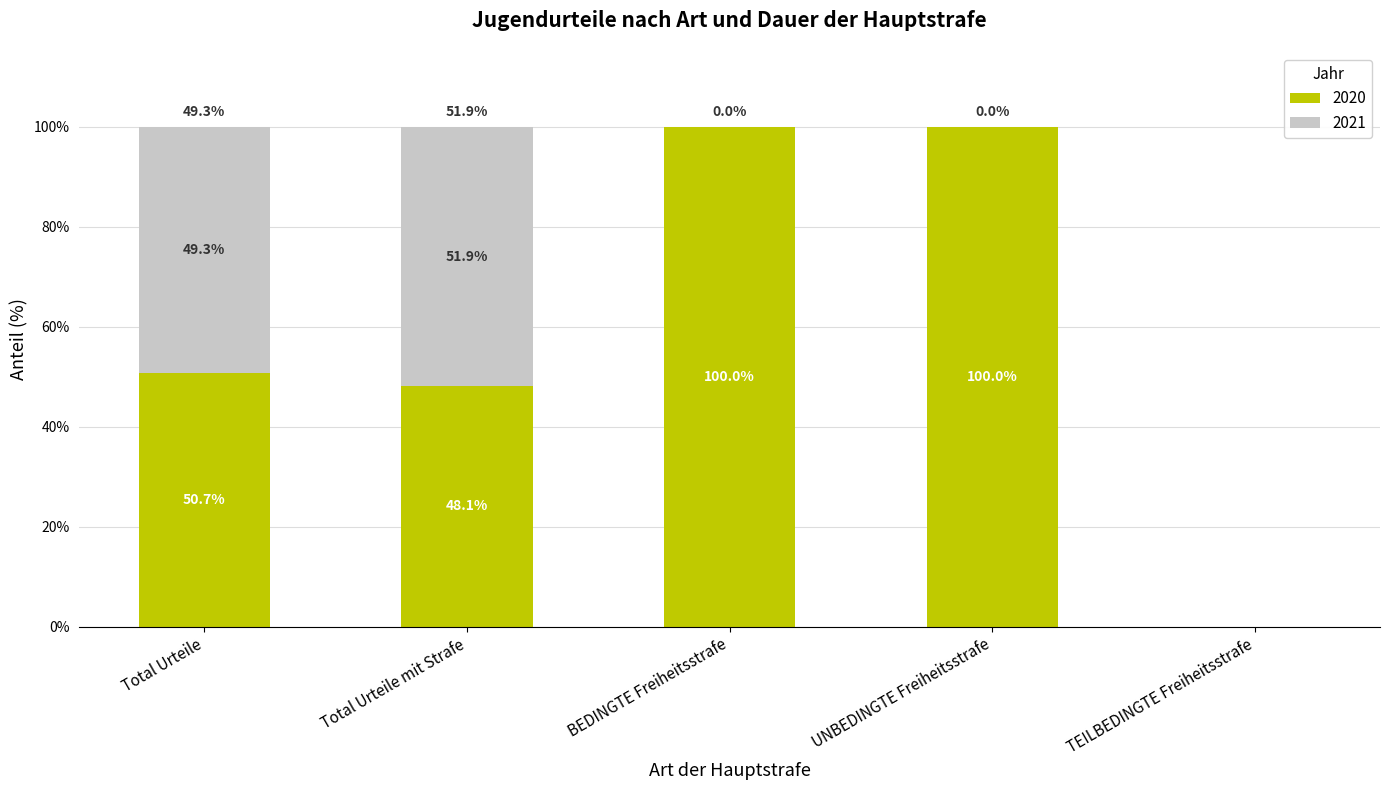

Reading left to right, list the values for the 2020 series.

Total Urteile=50.7	Total Urteile mit Strafe=48.1	BEDINGTE Freiheitsstrafe=100.0	UNBEDINGTE Freiheitsstrafe=100.0	TEILBEDINGTE Freiheitsstrafe=0.0